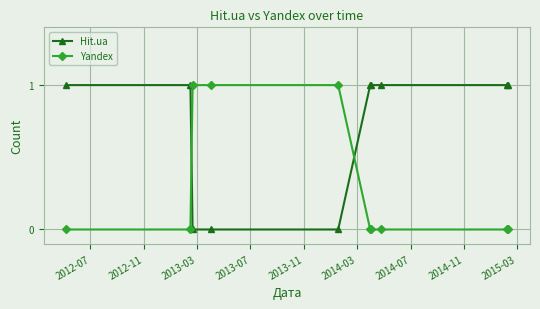

What is the difference between the second highest and minimum values in the Yandex series?

1